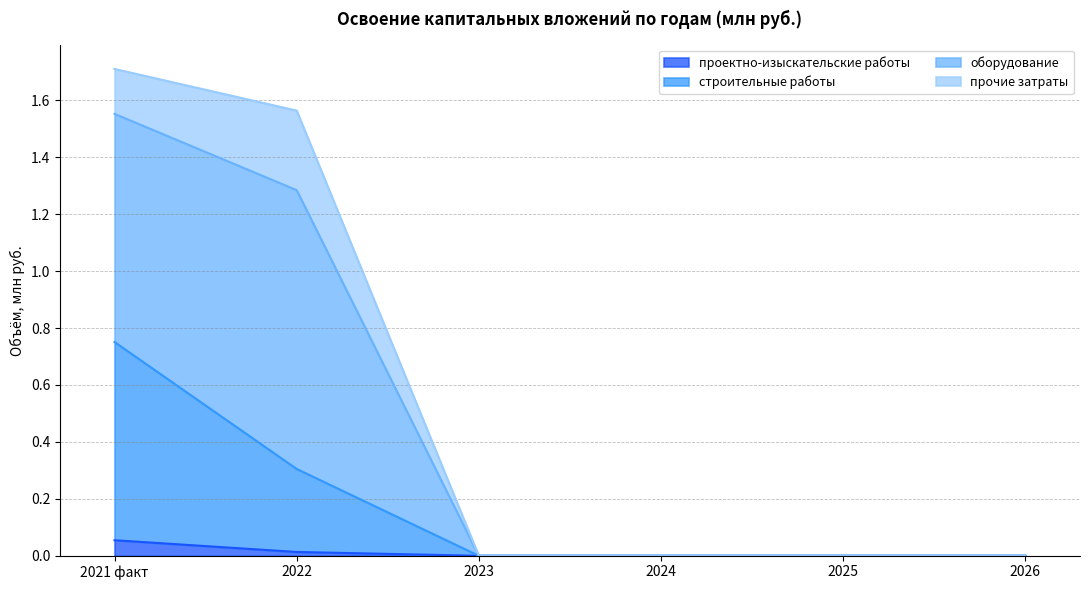

True or false: строительные работы and оборудование intersect in this chart.

False